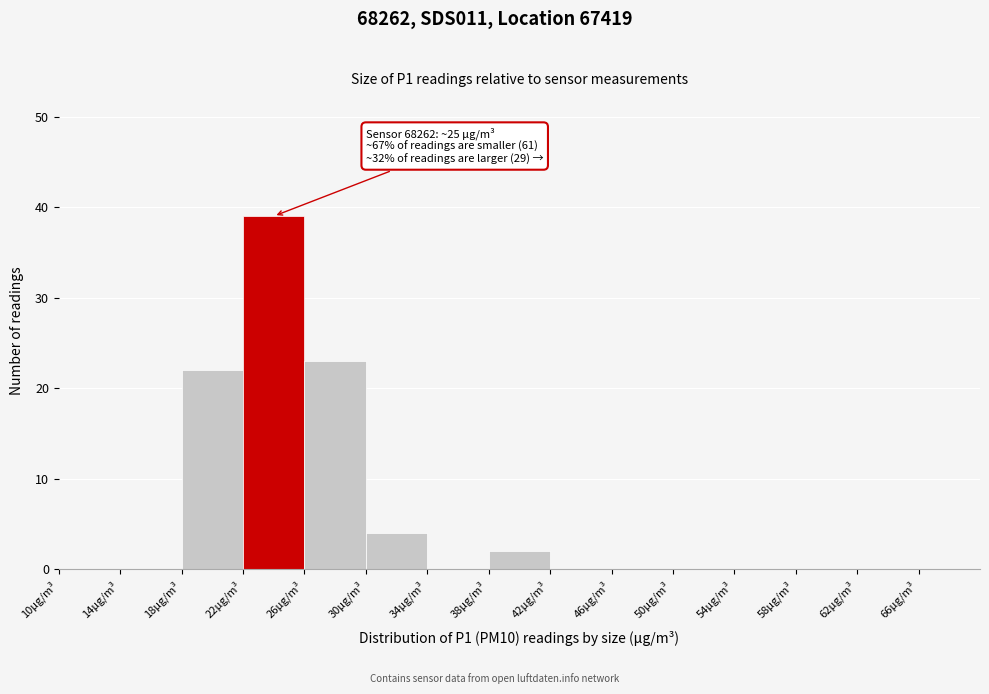

Which range on the x-axis has the tallest bar?

22 to 26